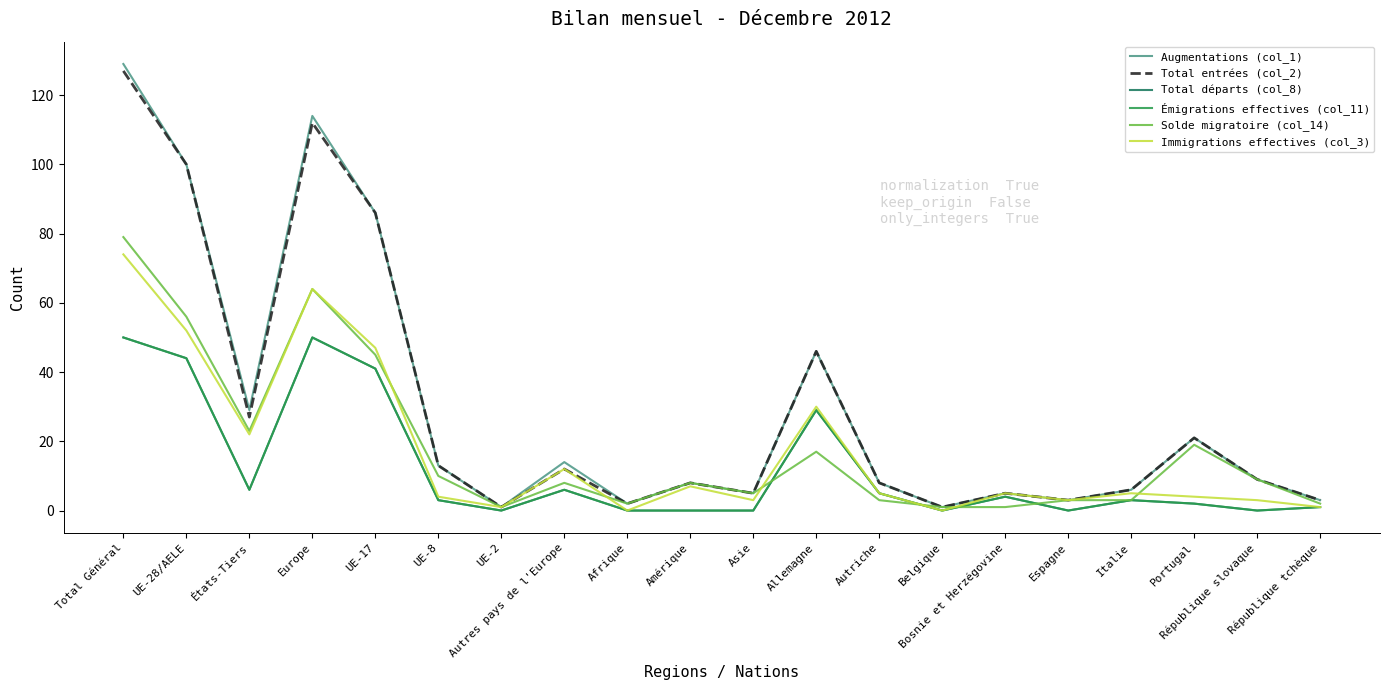

Where is the first local maximum for Augmentations (col_1)?

Europe